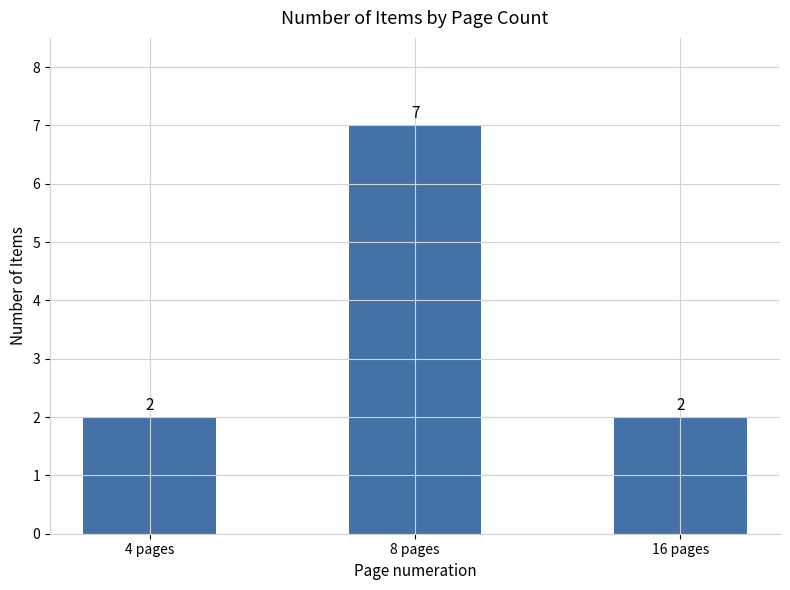

The value at 4 pages is 2. True or false?

True